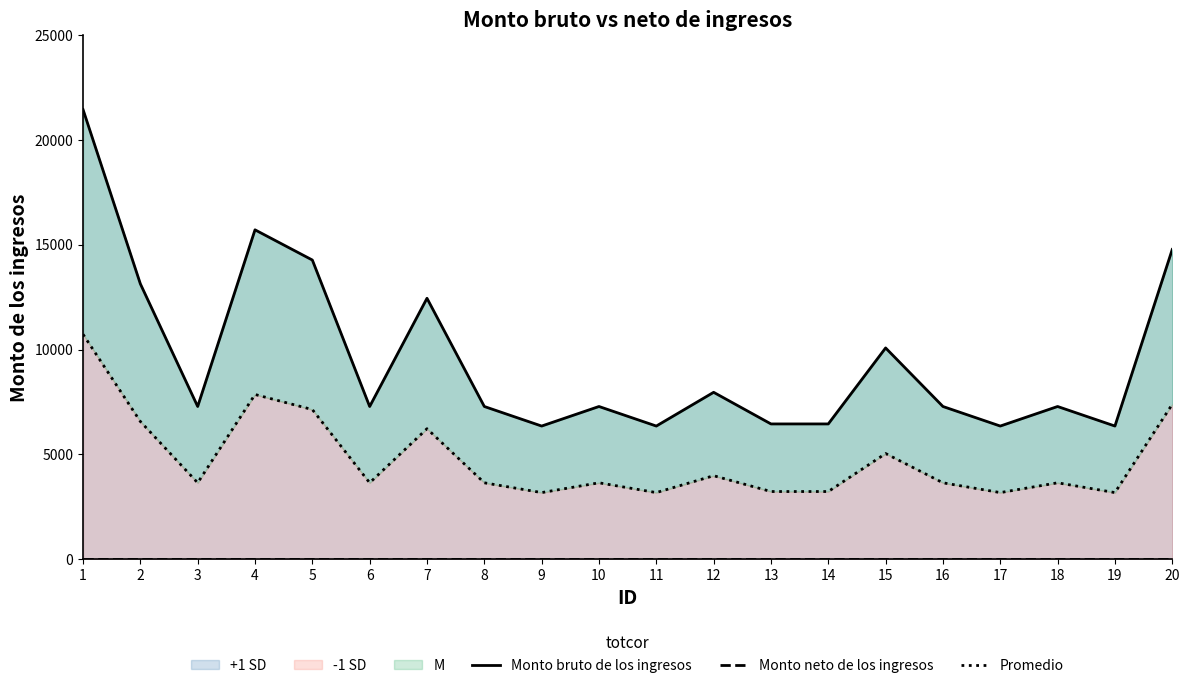

What is the difference between the highest and lowest values at 2?

13134.0